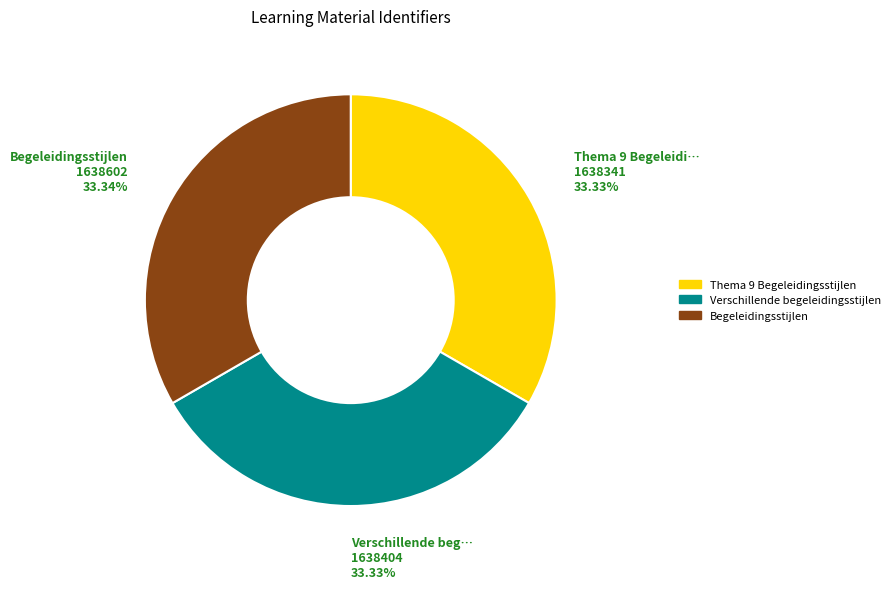

Approximately how many times larger is the value at Thema 9 Begeleidingsstijlen compared to Verschillende begeleidingsstijlen?

1.0